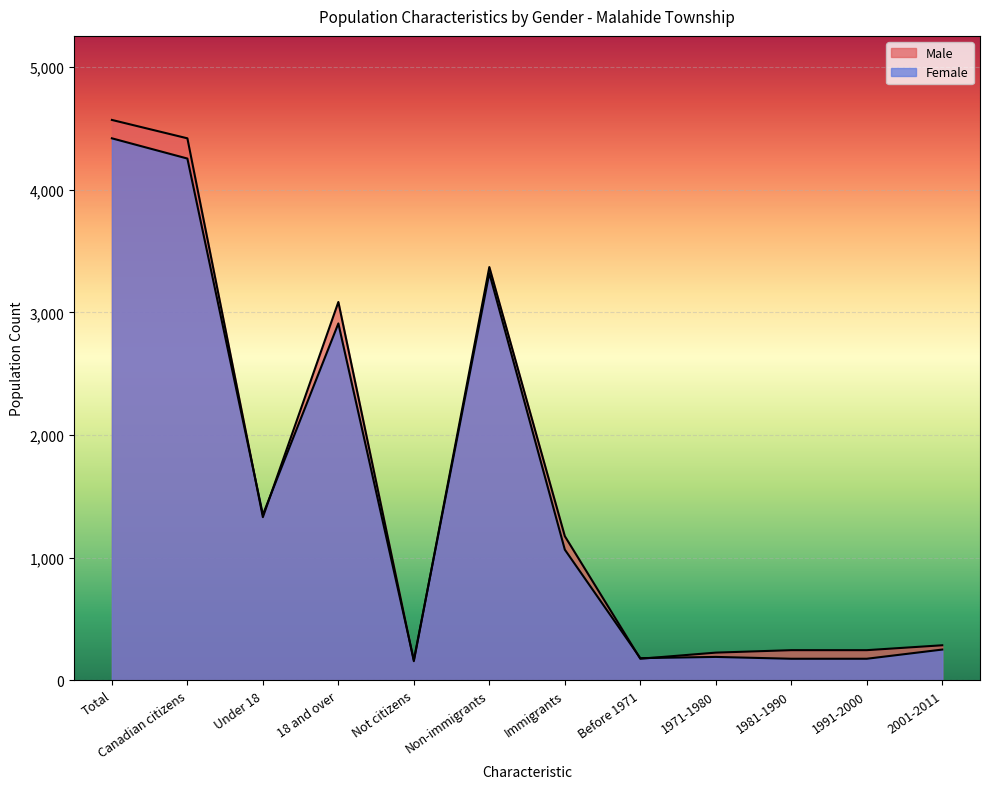

Which has a higher value, Before 1971 or Non-immigrants?

Non-immigrants